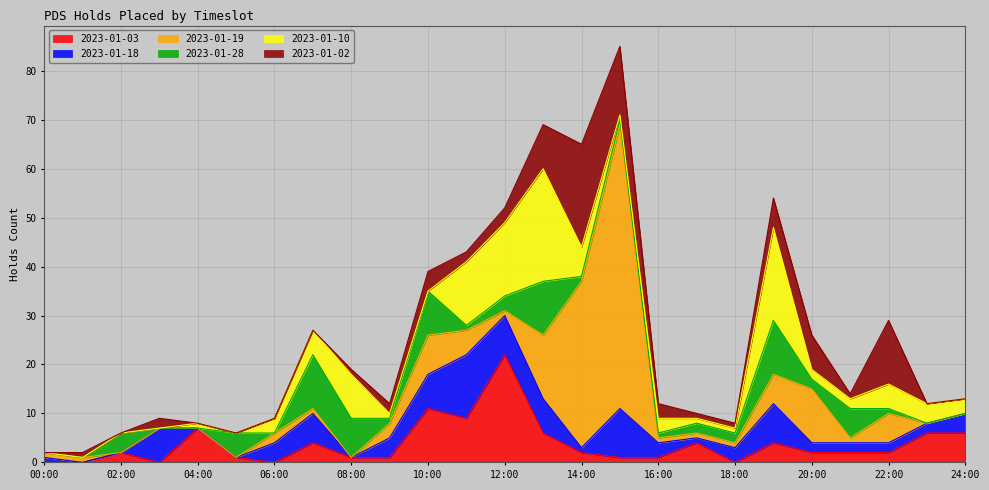

How many intersections are there between 2023-01-19 and 2023-01-10?

8